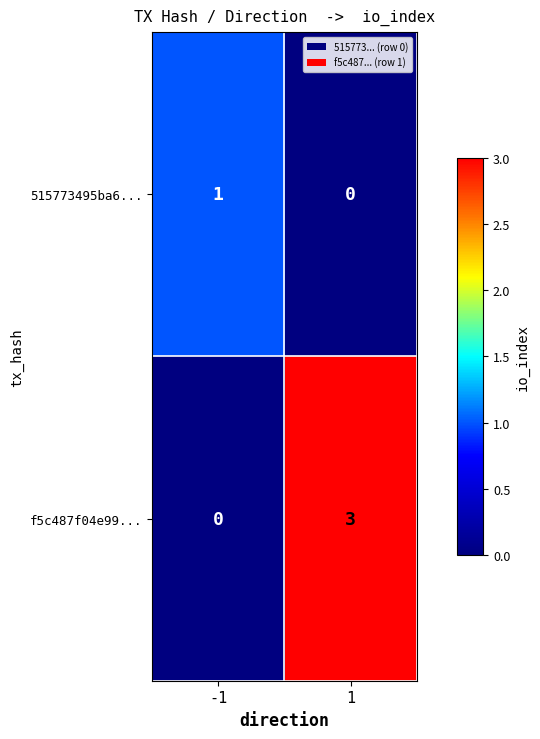

Which series has the largest total across all categories?

f5c487f04e99...